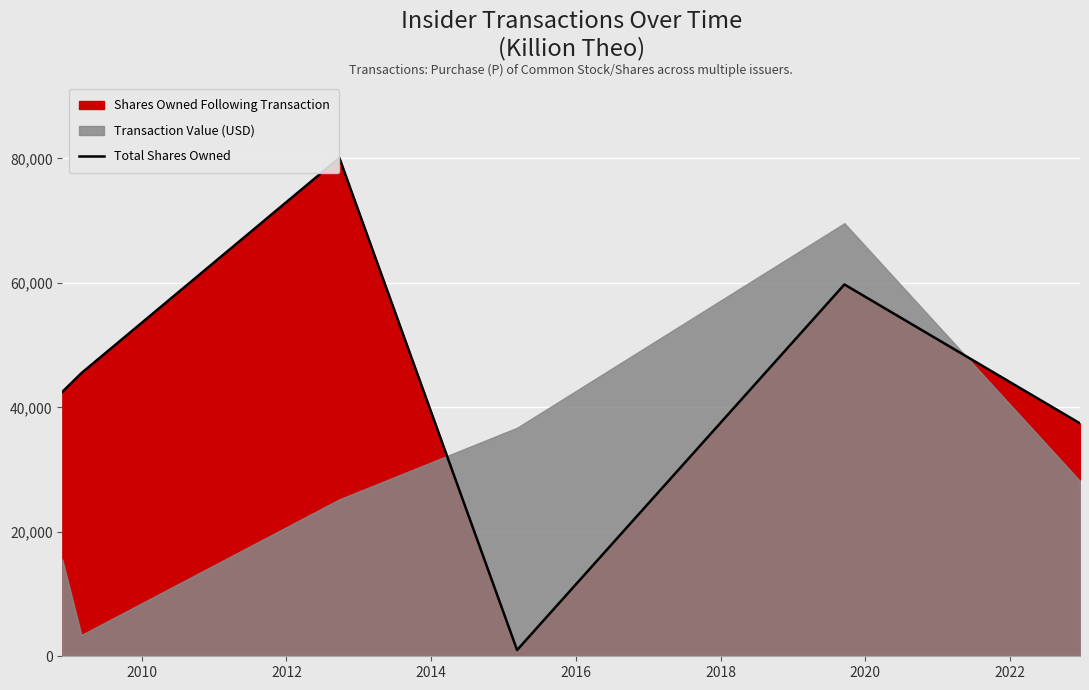

Count the number of values greater than 45500.

2